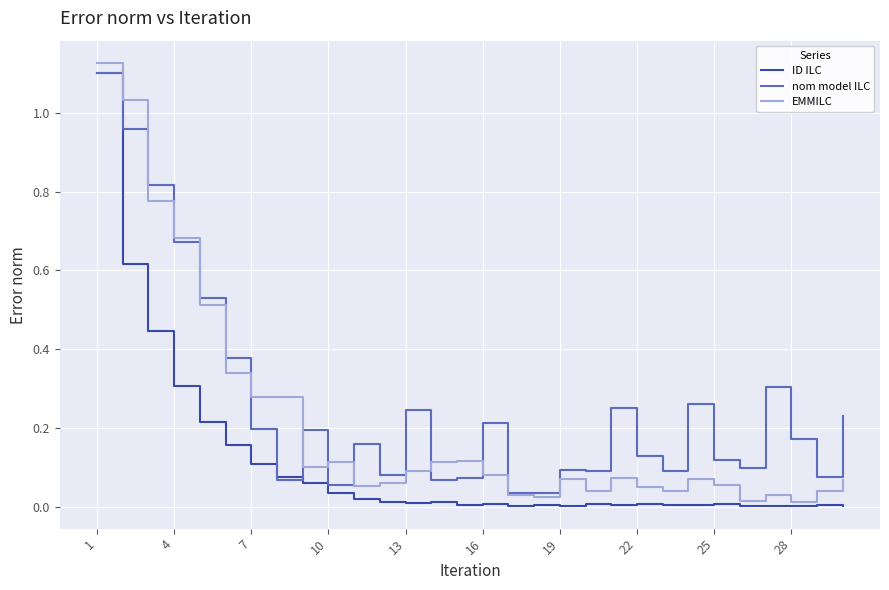

How many lines are shown in the chart?

3